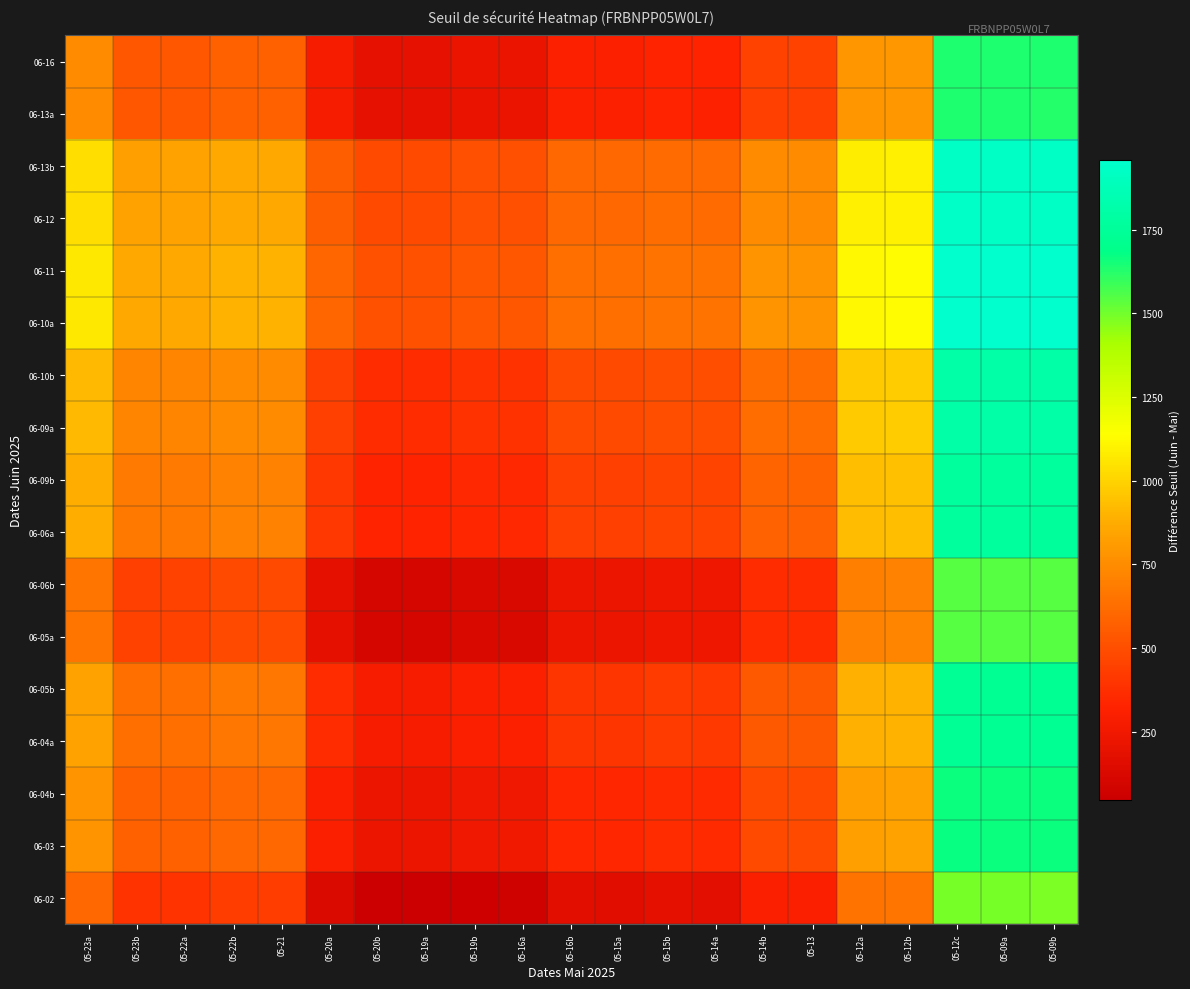

Reading left to right, list all the values displayed in this chart.

06-16: 05-23a=743.7	05-23b=539.0	05-22a=539.5	05-22b=572.9	05-21=572.1	05-20a=273.7	05-20b=190.8	05-19a=191.3	05-19b=211.1	05-16a=214.9	05-16b=310.7	05-15a=310.4	05-15b=327.6	05-14a=323.9	05-14b=450.3	05-13=450.1	05-12a=792.8	05-12b=800.5	05-12c=1634.9	05-09a=1632.4	05-09b=1630.2
06-13a: 05-23a=741.7	05-23b=537.0	05-22a=537.5	05-22b=570.9	05-21=570.1	05-20a=271.7	05-20b=188.8	05-19a=189.2	05-19b=209.1	05-16a=212.9	05-16b=308.7	05-15a=308.3	05-15b=325.6	05-14a=321.9	05-14b=448.2	05-13=448.0	05-12a=790.8	05-12b=798.5	05-12c=1632.9	05-09a=1630.4	05-09b=1628.2
06-13b: 05-23a=1035.3	05-23b=830.6	05-22a=831.0	05-22b=864.4	05-21=863.6	05-20a=565.3	05-20b=482.4	05-19a=482.8	05-19b=502.7	05-16a=506.5	05-16b=602.3	05-15a=601.9	05-15b=619.2	05-14a=615.5	05-14b=741.8	05-13=741.6	05-12a=1084.3	05-12b=1092.0	05-12c=1926.5	05-09a=1924.0	05-09b=1921.8
06-12: 05-23a=1037.9	05-23b=833.2	05-22a=833.7	05-22b=867.1	05-21=866.3	05-20a=567.9	05-20b=485.0	05-19a=485.5	05-19b=505.3	05-16a=509.1	05-16b=604.9	05-15a=604.5	05-15b=621.8	05-14a=618.1	05-14b=744.5	05-13=744.2	05-12a=1087.0	05-12b=1094.7	05-12c=1929.1	05-09a=1926.6	05-09b=1924.4
06-11: 05-23a=1067.5	05-23b=862.8	05-22a=863.3	05-22b=896.7	05-21=895.9	05-20a=597.5	05-20b=514.7	05-19a=515.1	05-19b=535.0	05-16a=538.7	05-16b=634.5	05-15a=634.2	05-15b=651.4	05-14a=647.7	05-14b=774.1	05-13=773.9	05-12a=1116.6	05-12b=1124.3	05-12c=1958.7	05-09a=1956.2	05-09b=1954.0
06-10a: 05-23a=1067.5	05-23b=862.8	05-22a=863.3	05-22b=896.7	05-21=895.8	05-20a=597.5	05-20b=514.6	05-19a=515.0	05-19b=534.9	05-16a=538.7	05-16b=634.5	05-15a=634.1	05-15b=651.4	05-14a=647.7	05-14b=774.0	05-13=773.8	05-12a=1116.5	05-12b=1124.3	05-12c=1958.7	05-09a=1956.2	05-09b=1954.0
06-10b: 05-23a=917.7	05-23b=713.0	05-22a=713.5	05-22b=746.9	05-21=746.0	05-20a=447.7	05-20b=364.8	05-19a=365.2	05-19b=385.1	05-16a=388.9	05-16b=484.7	05-15a=484.3	05-15b=501.6	05-14a=497.9	05-14b=624.2	05-13=624.0	05-12a=966.7	05-12b=974.4	05-12c=1808.9	05-09a=1806.4	05-09b=1804.2
06-09a: 05-23a=916.6	05-23b=711.9	05-22a=712.3	05-22b=745.7	05-21=744.9	05-20a=446.6	05-20b=363.7	05-19a=364.1	05-19b=384.0	05-16a=387.8	05-16b=483.6	05-15a=483.2	05-15b=500.5	05-14a=496.8	05-14b=623.1	05-13=622.9	05-12a=965.6	05-12b=973.3	05-12c=1807.8	05-09a=1805.3	05-09b=1803.1
06-09b: 05-23a=879.1	05-23b=674.4	05-22a=674.8	05-22b=708.2	05-21=707.4	05-20a=409.0	05-20b=326.2	05-19a=326.6	05-19b=346.5	05-16a=350.3	05-16b=446.1	05-15a=445.7	05-15b=463.0	05-14a=459.2	05-14b=585.6	05-13=585.4	05-12a=928.1	05-12b=935.8	05-12c=1770.2	05-09a=1767.7	05-09b=1765.5
06-06a: 05-23a=877.3	05-23b=672.6	05-22a=673.1	05-22b=706.5	05-21=705.7	05-20a=407.3	05-20b=324.4	05-19a=324.9	05-19b=344.7	05-16a=348.5	05-16b=444.3	05-15a=443.9	05-15b=461.2	05-14a=457.5	05-14b=583.9	05-13=583.6	05-12a=926.4	05-12b=934.1	05-12c=1768.5	05-09a=1766.0	05-09b=1763.8
06-06b: 05-23a=654.4	05-23b=449.7	05-22a=450.2	05-22b=483.6	05-21=482.8	05-20a=184.4	05-20b=101.5	05-19a=101.9	05-19b=121.8	05-16a=125.6	05-16b=221.4	05-15a=221.0	05-15b=238.3	05-14a=234.6	05-14b=360.9	05-13=360.7	05-12a=703.4	05-12b=711.2	05-12c=1545.6	05-09a=1543.1	05-09b=1540.9
06-05a: 05-23a=656.1	05-23b=451.4	05-22a=451.9	05-22b=485.3	05-21=484.5	05-20a=186.1	05-20b=103.2	05-19a=103.6	05-19b=123.5	05-16a=127.3	05-16b=223.1	05-15a=222.7	05-15b=240.0	05-14a=236.3	05-14b=362.6	05-13=362.4	05-12a=705.1	05-12b=712.9	05-12c=1547.3	05-09a=1544.8	05-09b=1542.6
06-05b: 05-23a=837.6	05-23b=632.9	05-22a=633.3	05-22b=666.7	05-21=665.9	05-20a=367.5	05-20b=284.7	05-19a=285.1	05-19b=305.0	05-16a=308.8	05-16b=404.6	05-15a=404.2	05-15b=421.5	05-14a=417.7	05-14b=544.1	05-13=543.9	05-12a=886.6	05-12b=894.3	05-12c=1728.8	05-09a=1726.2	05-09b=1724.0
06-04a: 05-23a=837.2	05-23b=632.5	05-22a=633.0	05-22b=666.4	05-21=665.6	05-20a=367.2	05-20b=284.3	05-19a=284.7	05-19b=304.6	05-16a=308.4	05-16b=404.2	05-15a=403.8	05-15b=421.1	05-14a=417.4	05-14b=543.7	05-13=543.5	05-12a=886.2	05-12b=894.0	05-12c=1728.4	05-09a=1725.9	05-09b=1723.7
06-04b: 05-23a=775.5	05-23b=570.8	05-22a=571.3	05-22b=604.7	05-21=603.8	05-20a=305.5	05-20b=222.6	05-19a=223.0	05-19b=242.9	05-16a=246.7	05-16b=342.5	05-15a=342.1	05-15b=359.4	05-14a=355.7	05-14b=482.0	05-13=481.8	05-12a=824.5	05-12b=832.3	05-12c=1666.7	05-09a=1664.2	05-09b=1662.0
06-03: 05-23a=777.2	05-23b=572.5	05-22a=572.9	05-22b=606.3	05-21=605.5	05-20a=307.1	05-20b=224.3	05-19a=224.7	05-19b=244.6	05-16a=248.4	05-16b=344.2	05-15a=343.8	05-15b=361.1	05-14a=357.3	05-14b=483.7	05-13=483.5	05-12a=826.2	05-12b=833.9	05-12c=1668.4	05-09a=1665.8	05-09b=1663.6
06-02: 05-23a=599.5	05-23b=394.8	05-22a=395.3	05-22b=428.7	05-21=427.8	05-20a=129.5	05-20b=46.6	05-19a=47.0	05-19b=66.9	05-16a=70.7	05-16b=166.5	05-15a=166.1	05-15b=183.4	05-14a=179.7	05-14b=306.0	05-13=305.8	05-12a=648.5	05-12b=656.3	05-12c=1490.7	05-09a=1488.2	05-09b=1486.0